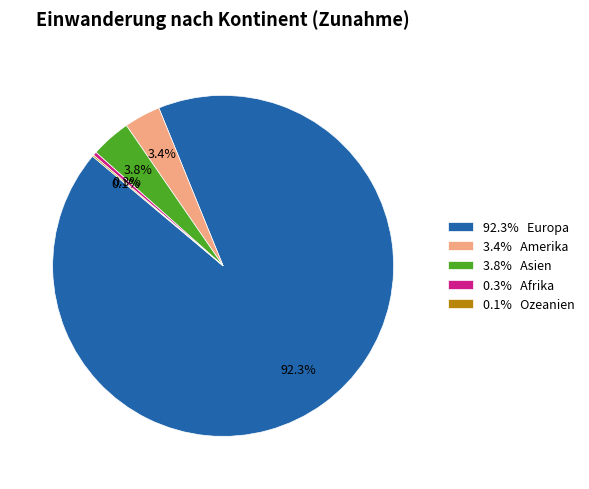

Does 92.3% Europa account for over 50% of the chart?

Yes